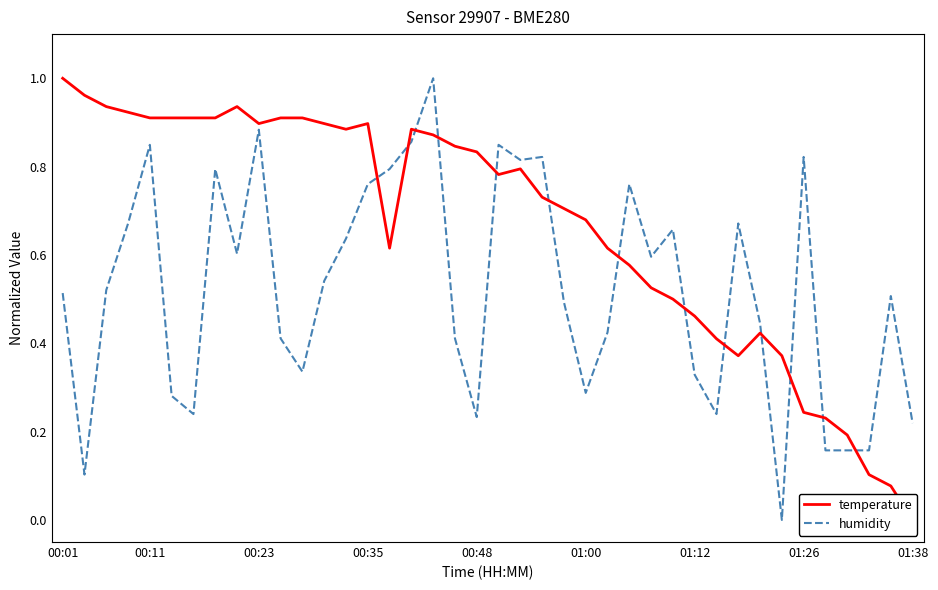

How many lines are shown in the chart?

2